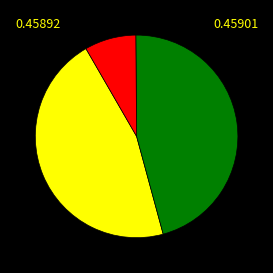

Does any single category account for the majority?

No